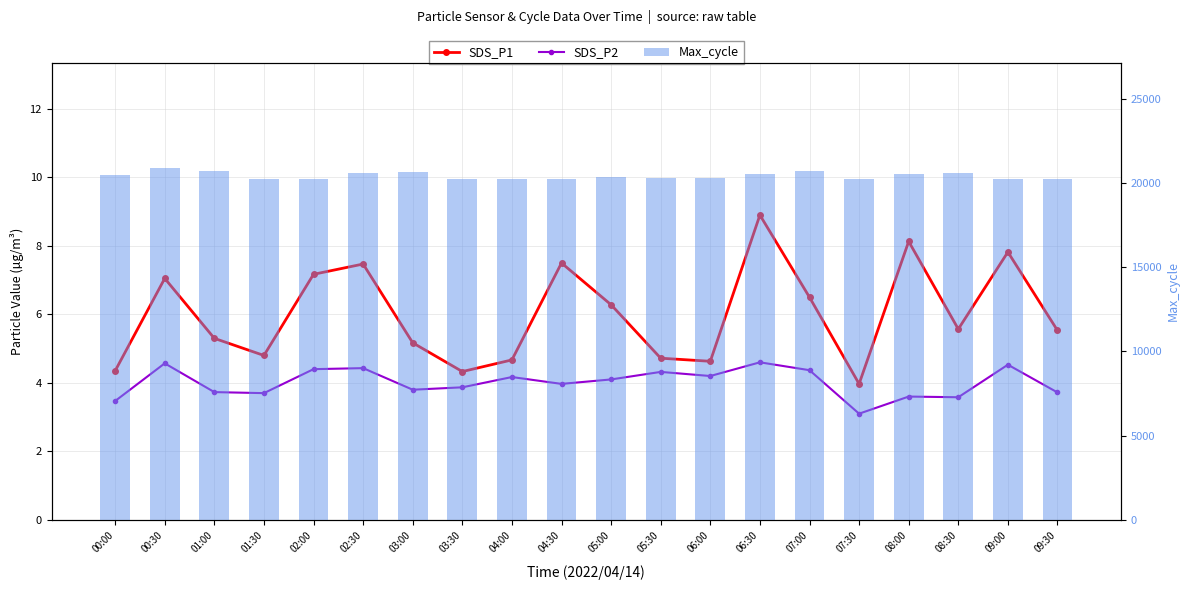

What position from the left is 09:00?

19